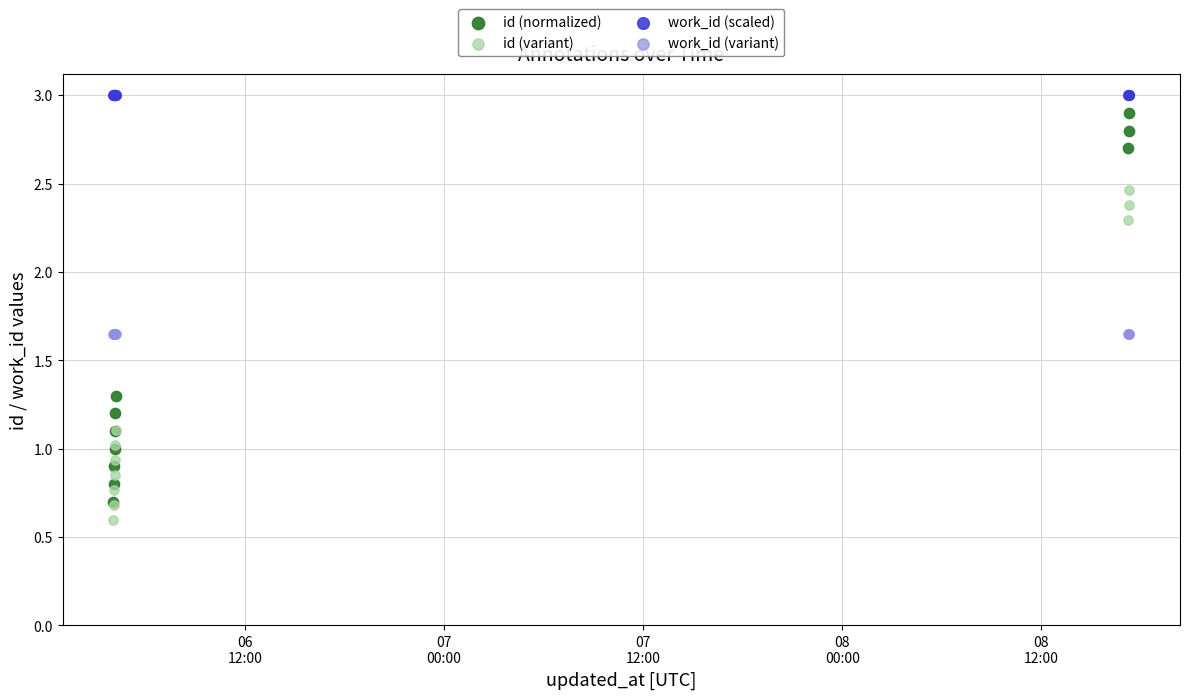

What are all the series names shown in the legend?

id (normalized), id (variant), work_id (scaled), work_id (variant)